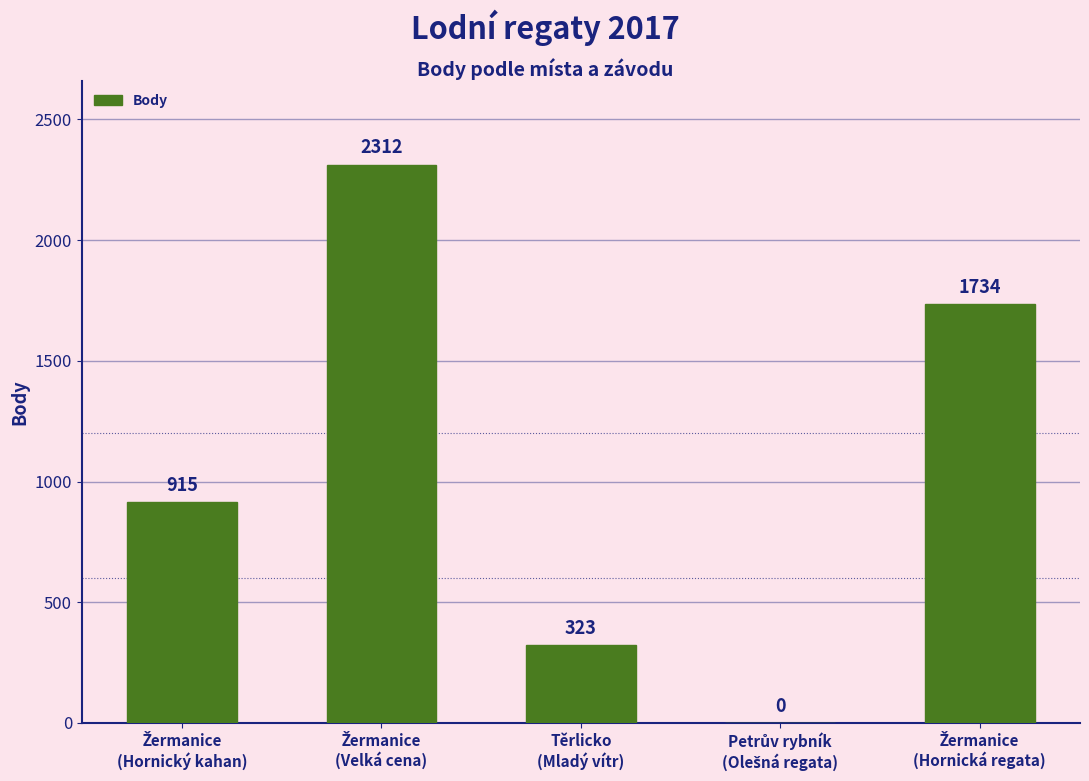

What is the greatest value displayed?

2312